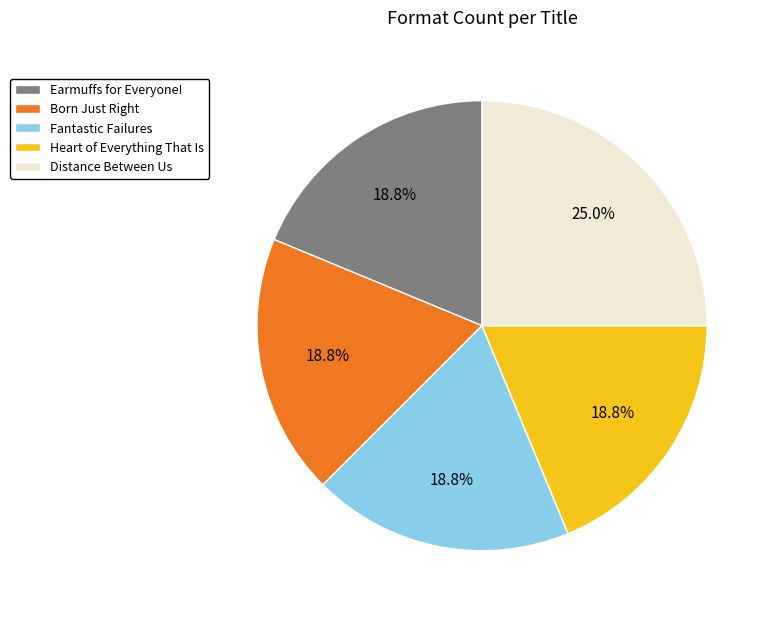

Which slice is the largest?

Distance Between Us